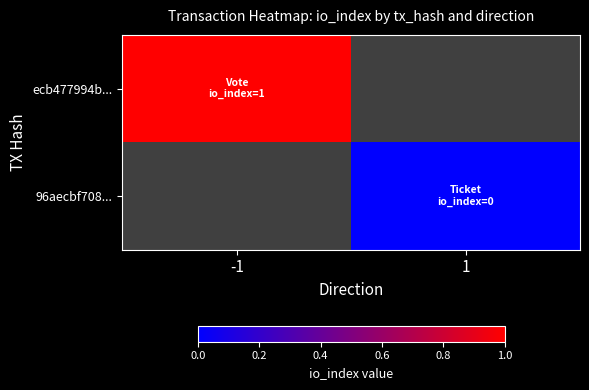

Which category has the highest value across all series?

-1